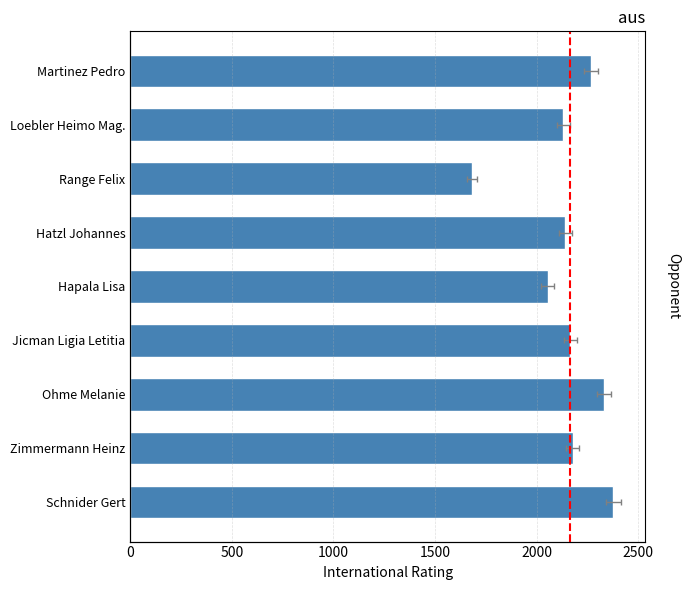

What is the minimum value shown in the chart?

1683